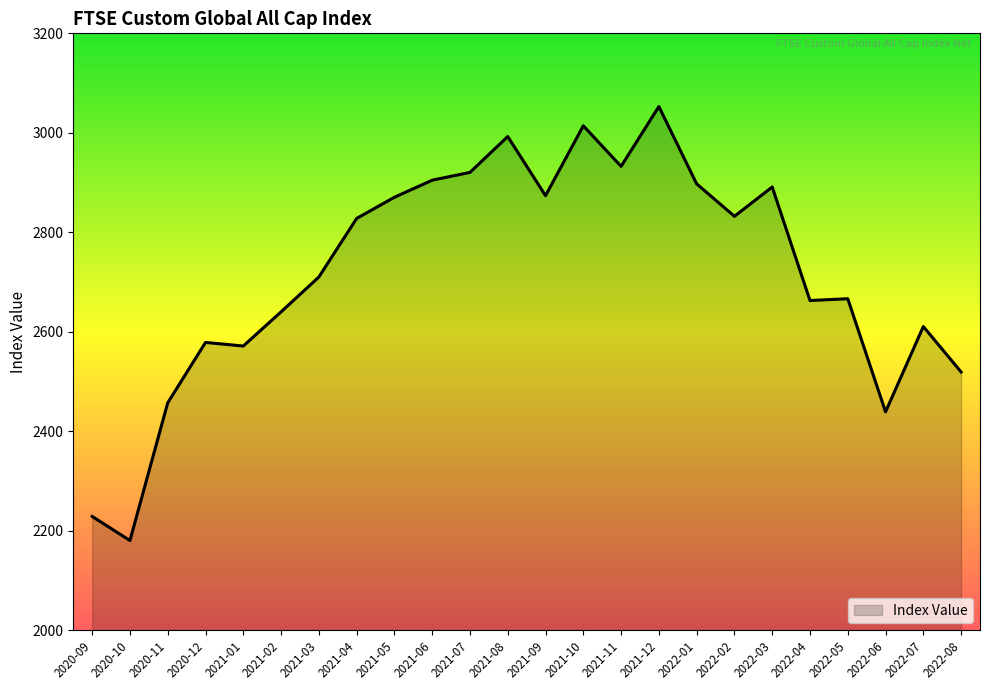

At which category does the chart reach its peak across all series?

2021-12